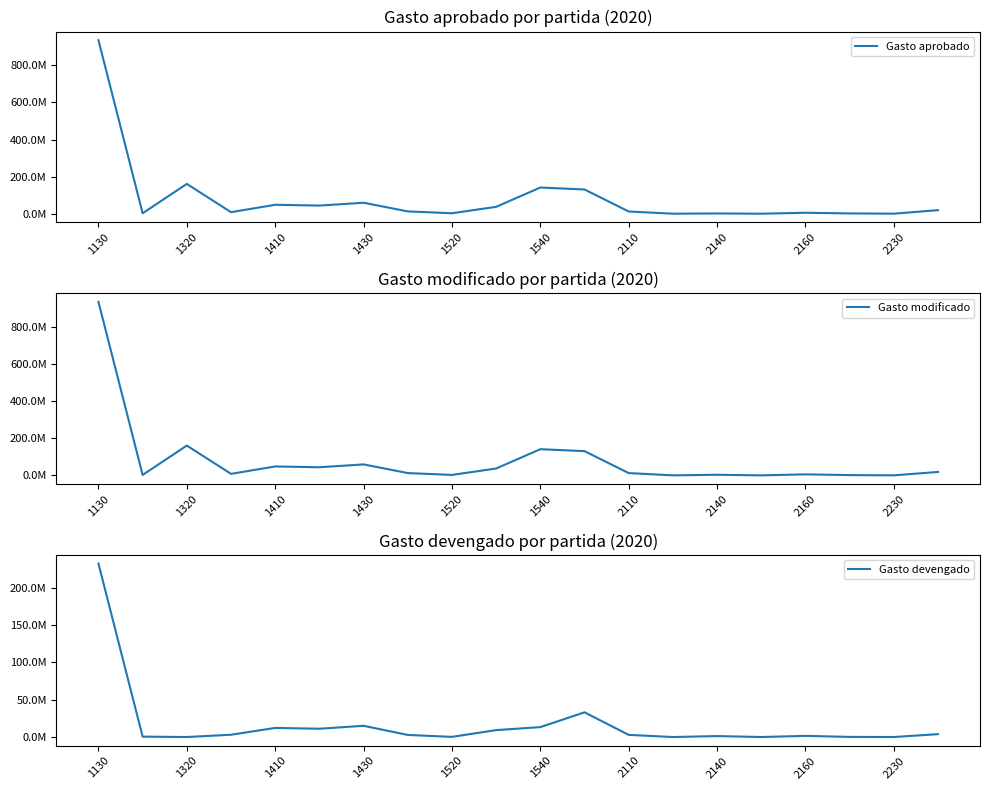

At 2140, list the series in order from largest to smallest.

Gasto modificado, Gasto aprobado, Gasto devengado